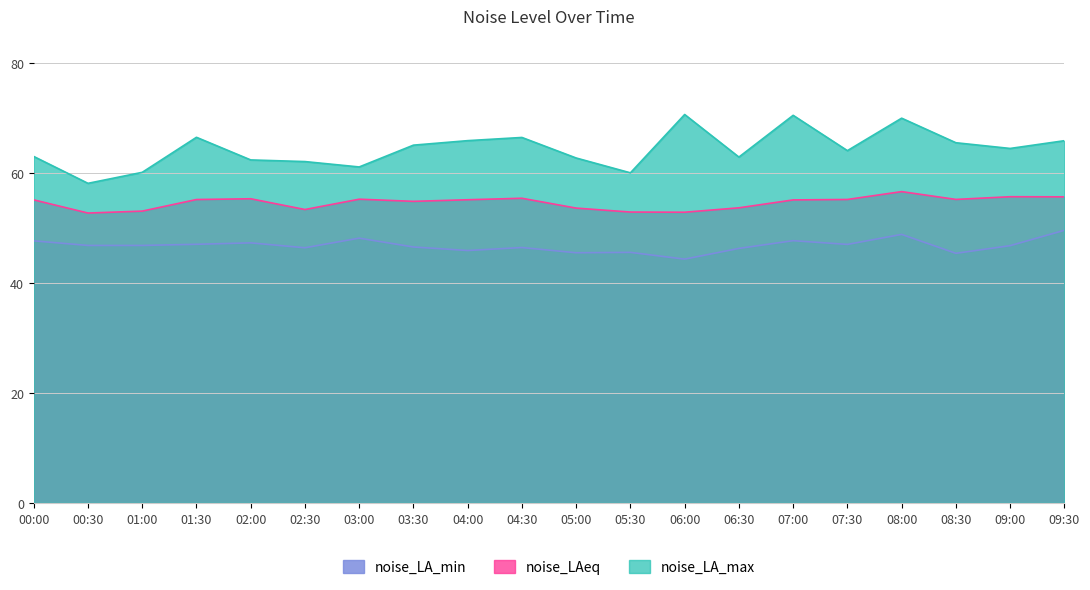

How many categories are shown in the chart?

20